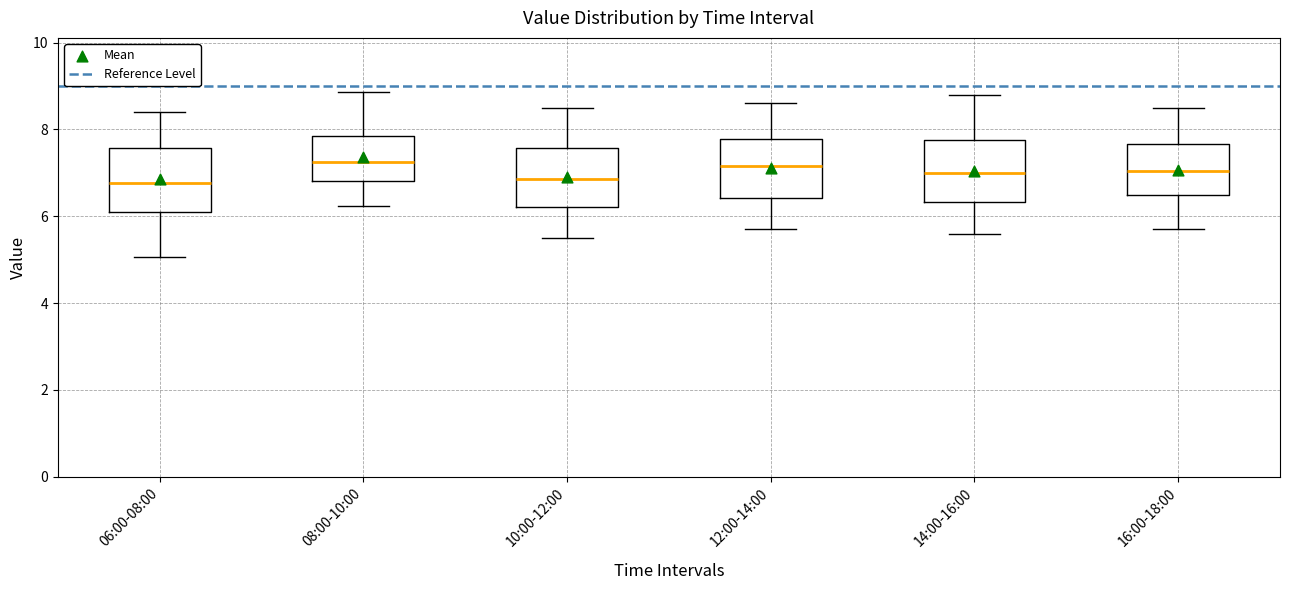

Where does the median line of the box for 10:00-12:00 sit on the y-axis? The values are not printed on the chart, so give them approximately, as read against the axis.

6.8